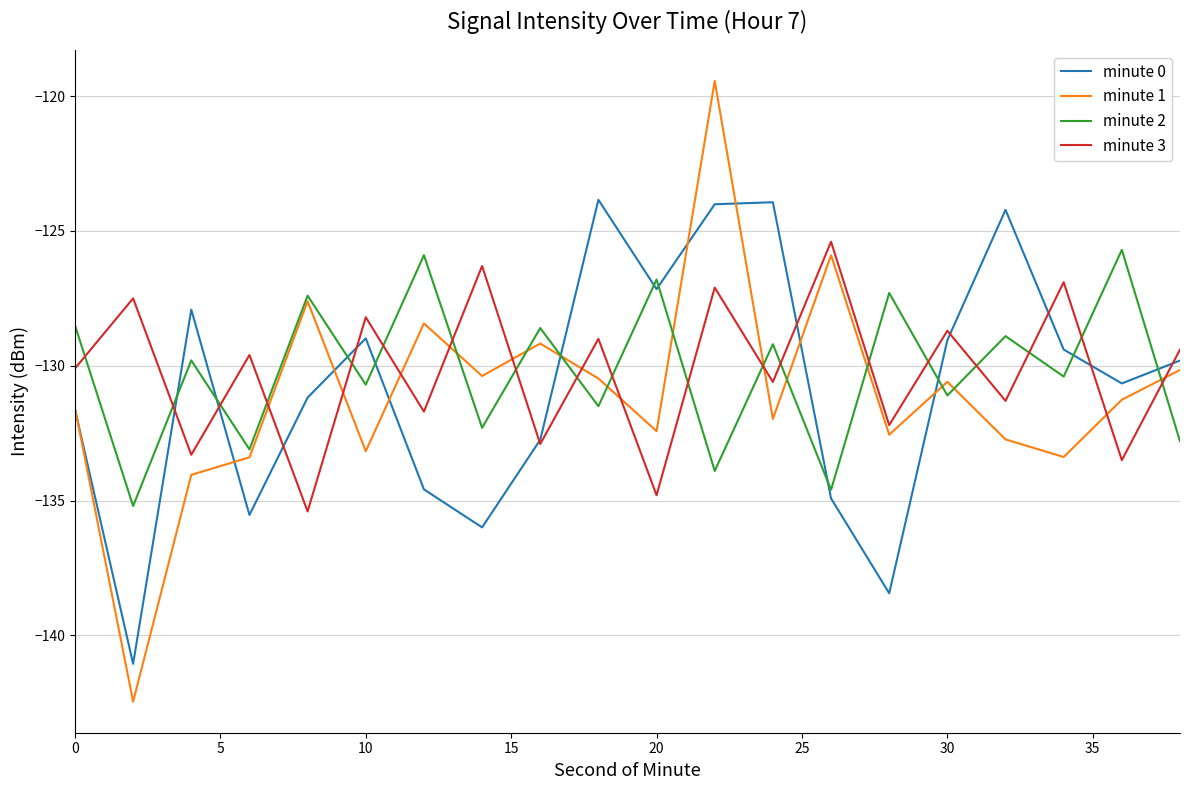

Which series has the largest range (max minus min)?

minute 1